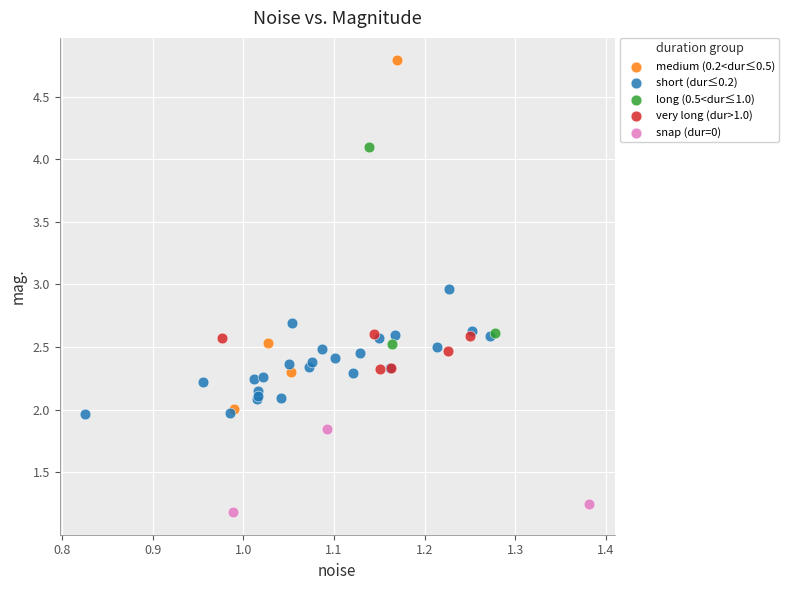

Which series contains the highest Y value?

medium (0.2<dur≤0.5)